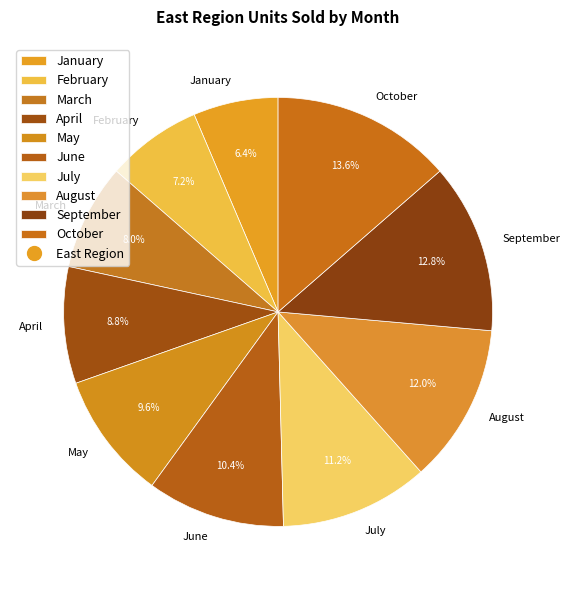

Is there a majority slice in this chart?

No